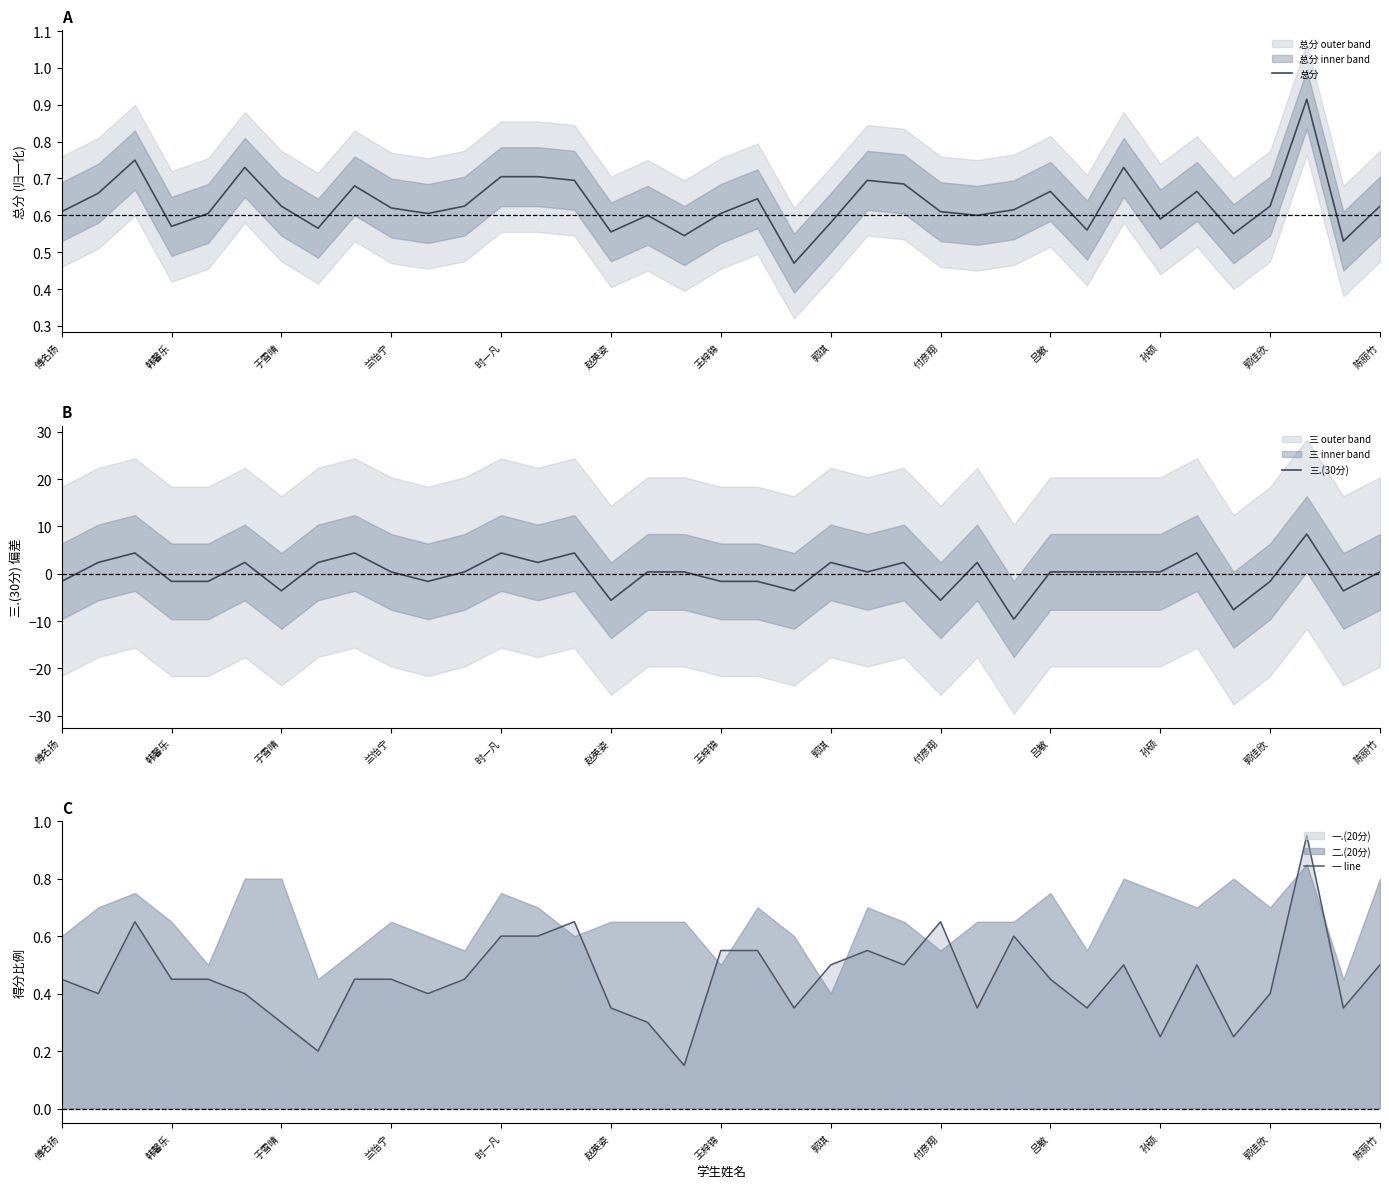

What is the lowest value of the 三.(30分) series?

-9.6